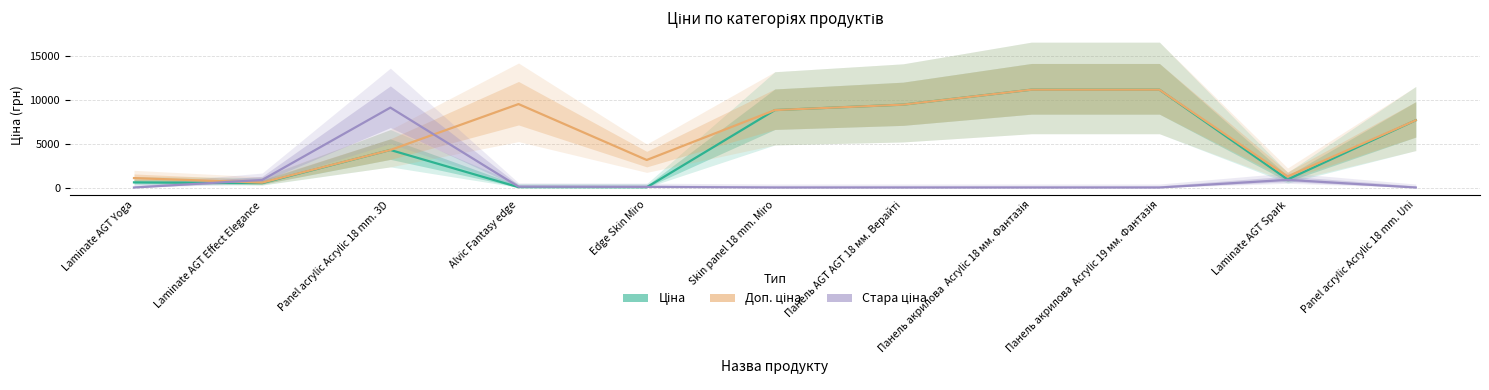

True or false: Доп. ціна has more than 2 interior local peaks.

False